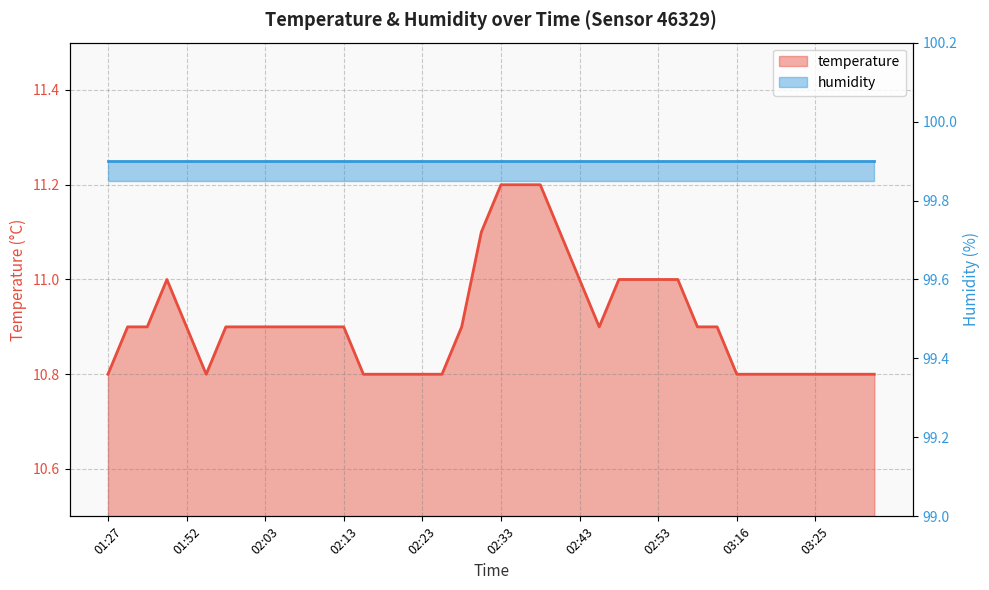

True or false: the data shows 10.9 at 03:13.

True